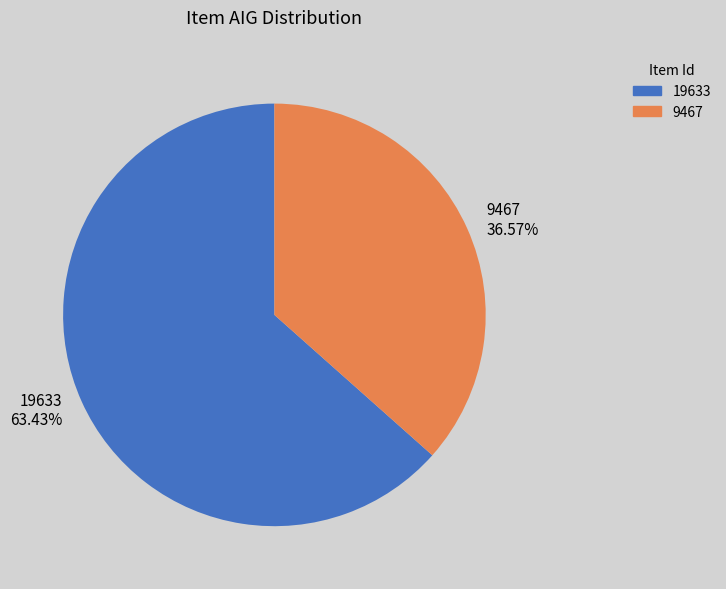

Combined, what portion of the pie is 19633 and 9467?

100.0%